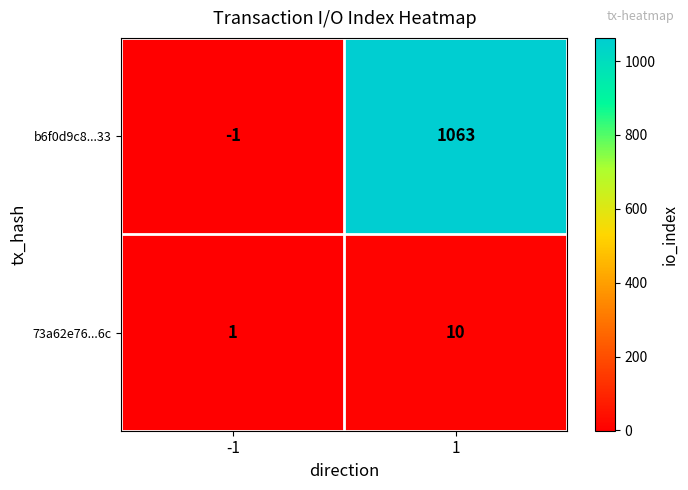

What value does the b6f0d9c8...33 series have at 1, to the nearest 10?

1060